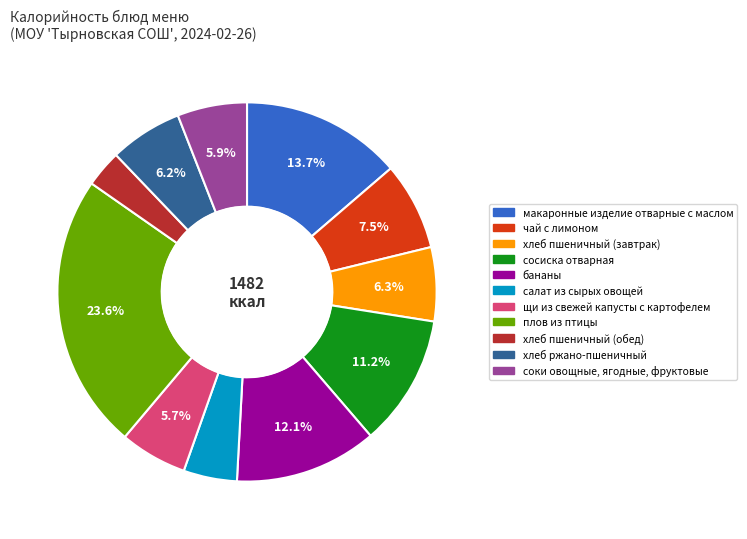

Which has a higher value, салат из сырых овощей or плов из птицы?

плов из птицы